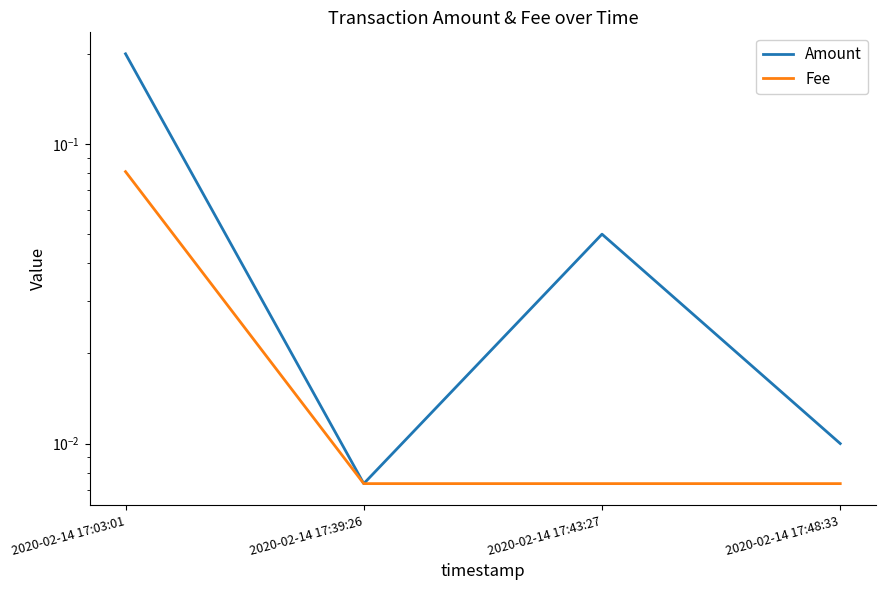

What are all the series names shown in the legend?

Amount, Fee